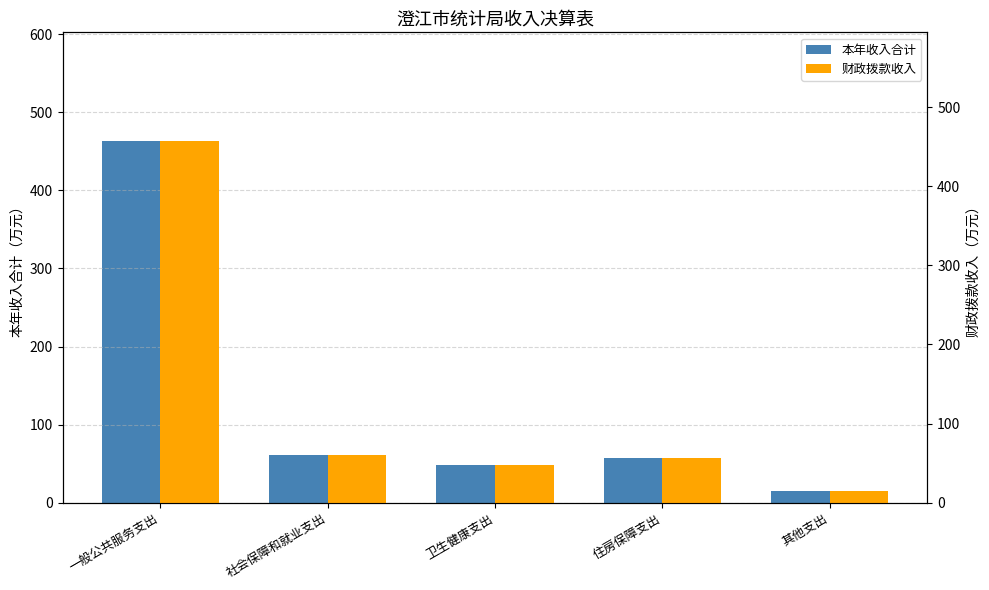

Rank the series at 其他支出 from lowest to highest value.

本年收入合计, 财政拨款收入